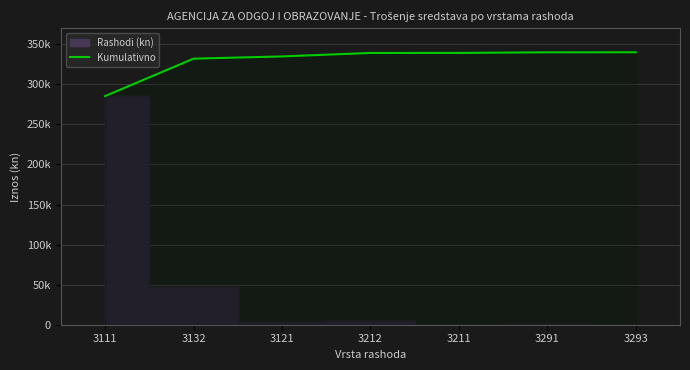

Reading left to right, transcribe all the data shown in this chart.

285267.3	332000.2	334787.8	339131.2	339161.2	339913.3	339976.1